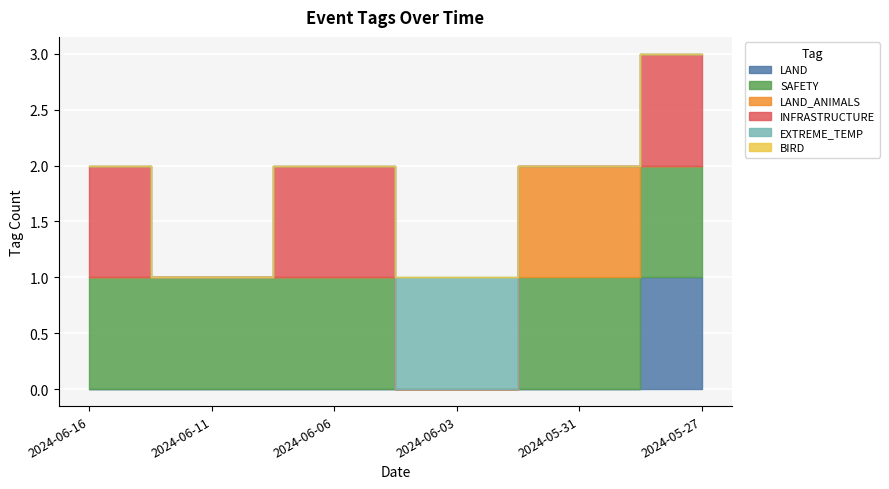

How many EXTREME_TEMP values are between 0 and 1?

6